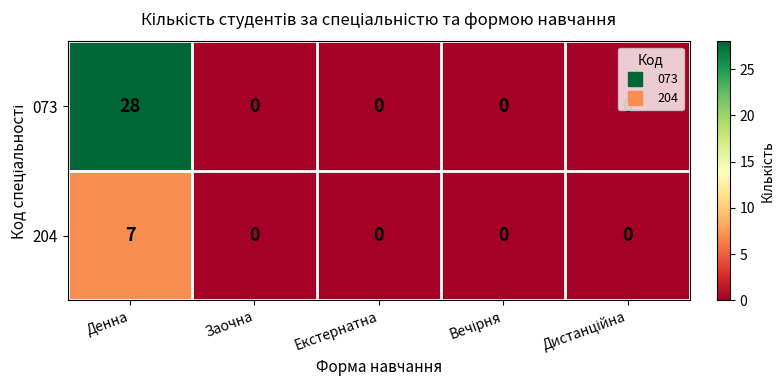

List the series in order of their peak value, lowest first.

204, 073